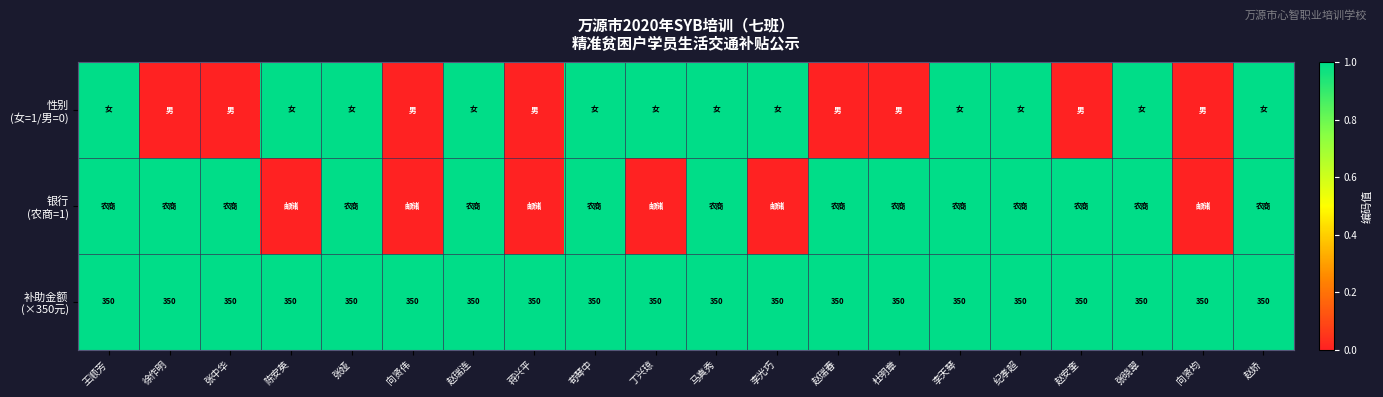

Rank the series at 赵安奎 from highest to lowest value.

银行 (农商=1), 补助金额 (×350元), 性别 (女=1/男=0)